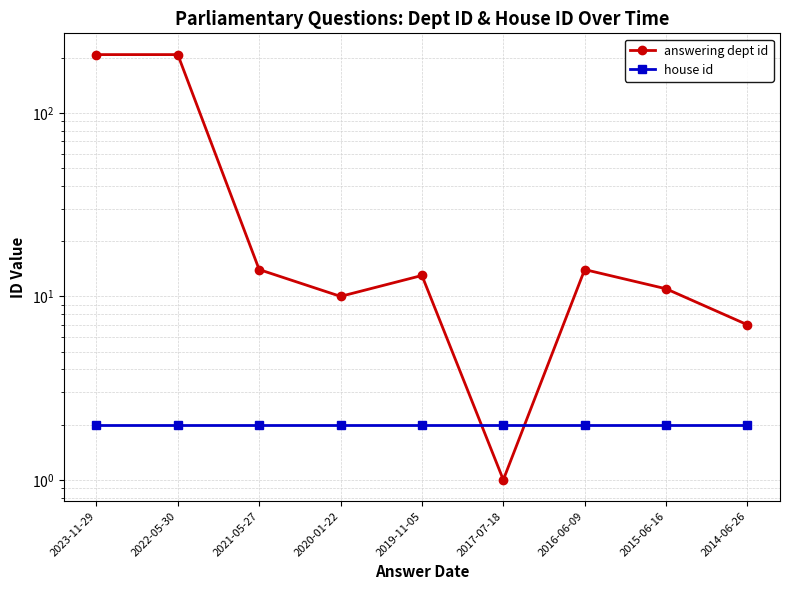

Rank the series by their average value, from highest to lowest.

answering dept id, house id